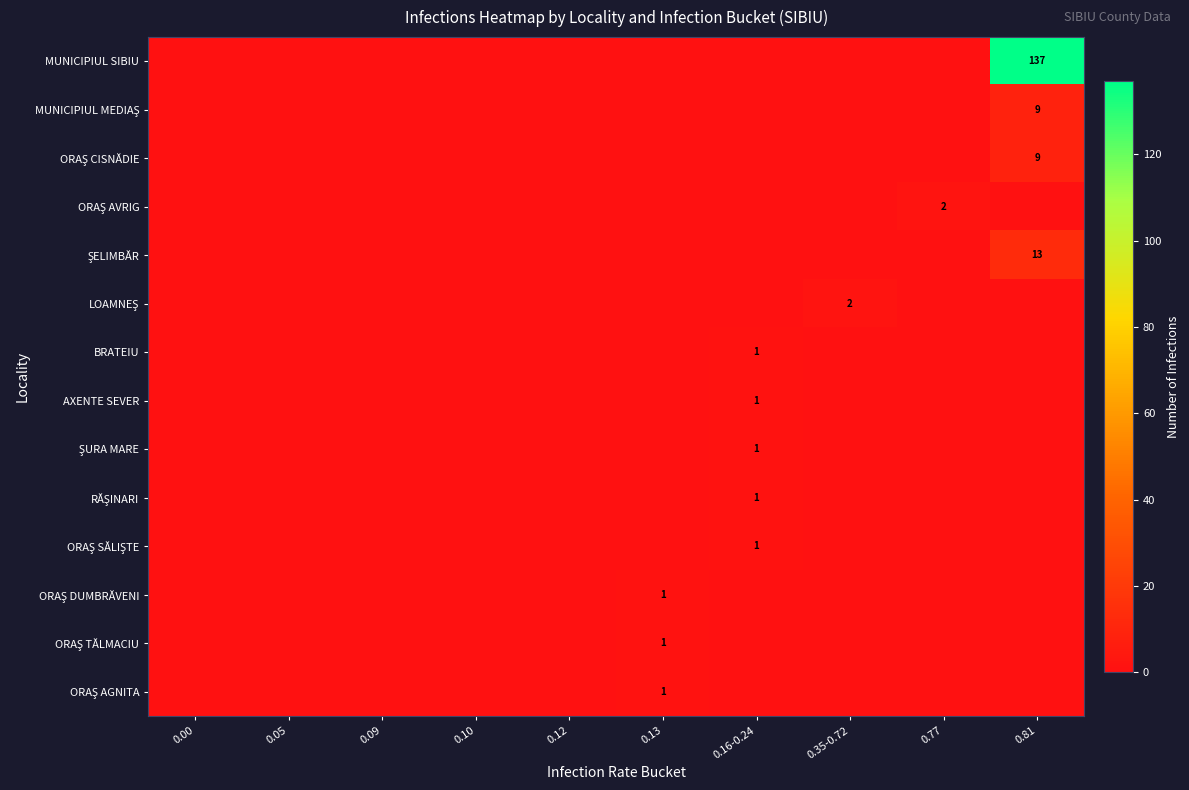

Rank the categories by ORAŞ AVRIG value from lowest to highest.

0.00, 0.05, 0.09, 0.10, 0.12, 0.13, 0.16-0.24, 0.35-0.72, 0.81, 0.77